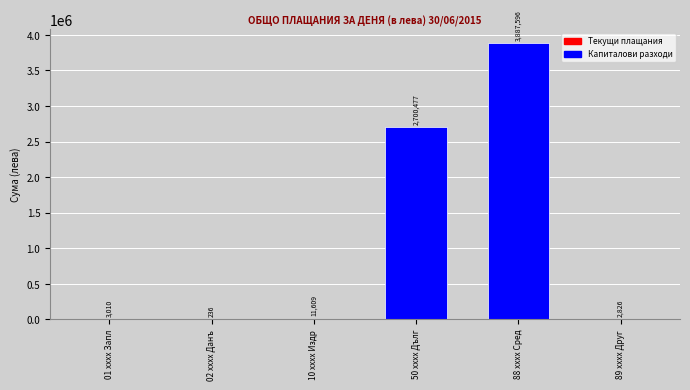

At which category does the chart reach its peak across all series?

88 xxxx Сред